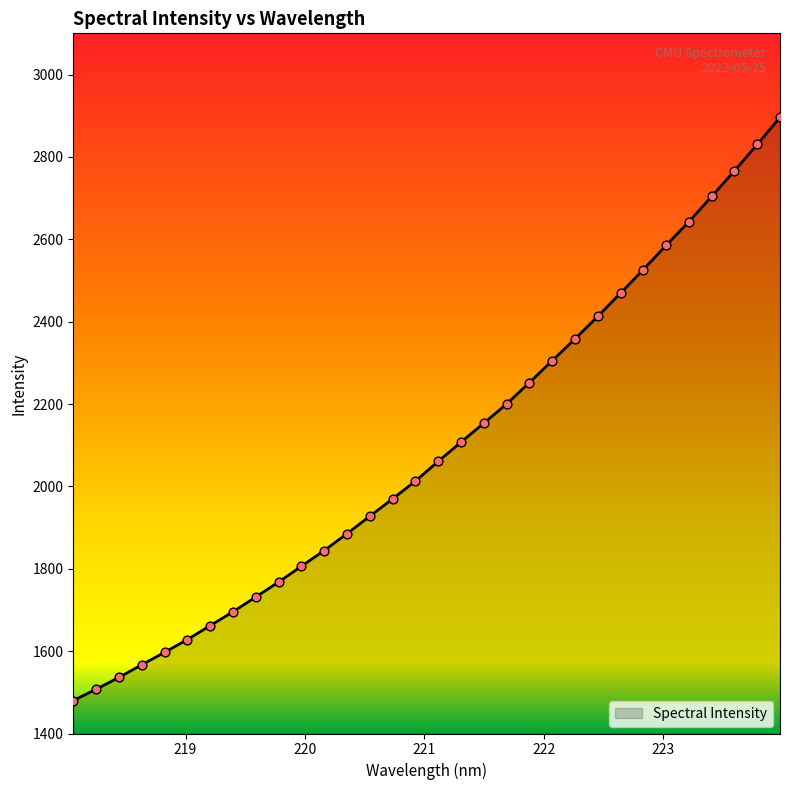

What is the greatest value displayed?

2896.1